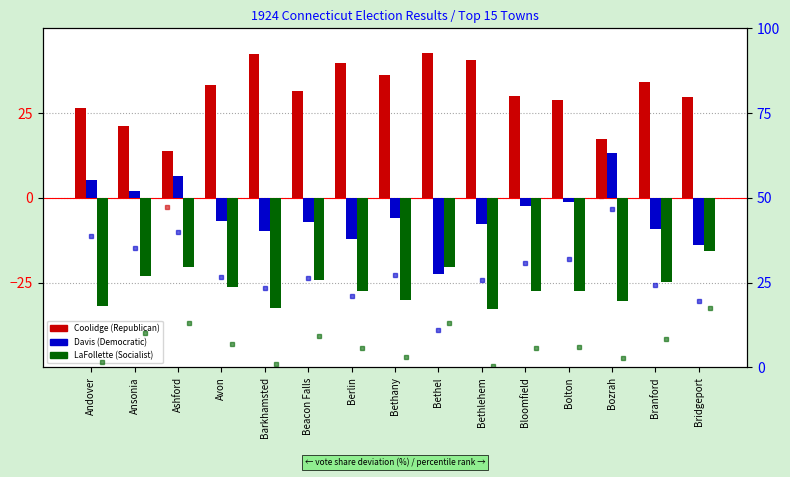

What is the label of the 8th bar from the right?

Bethany